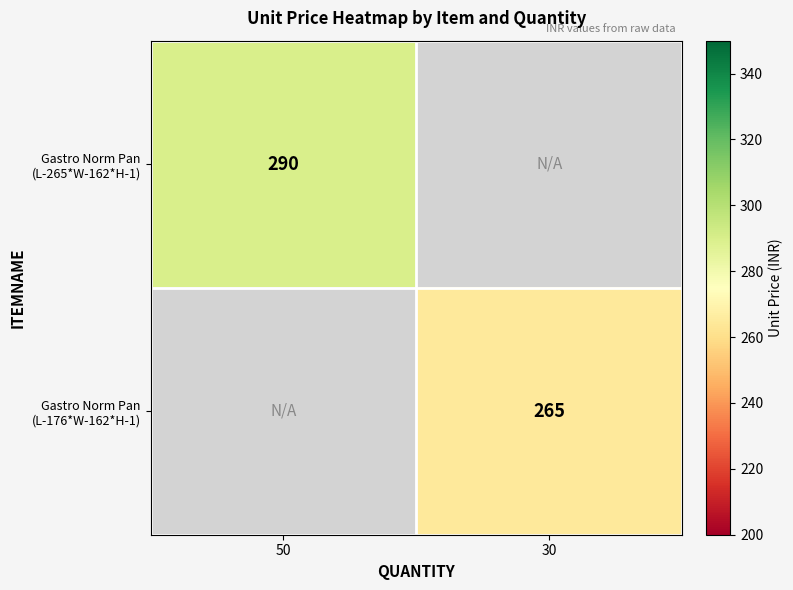

How many positive values does the Gastro Norm Pan (L-176*W-162*H-1) series have?

1